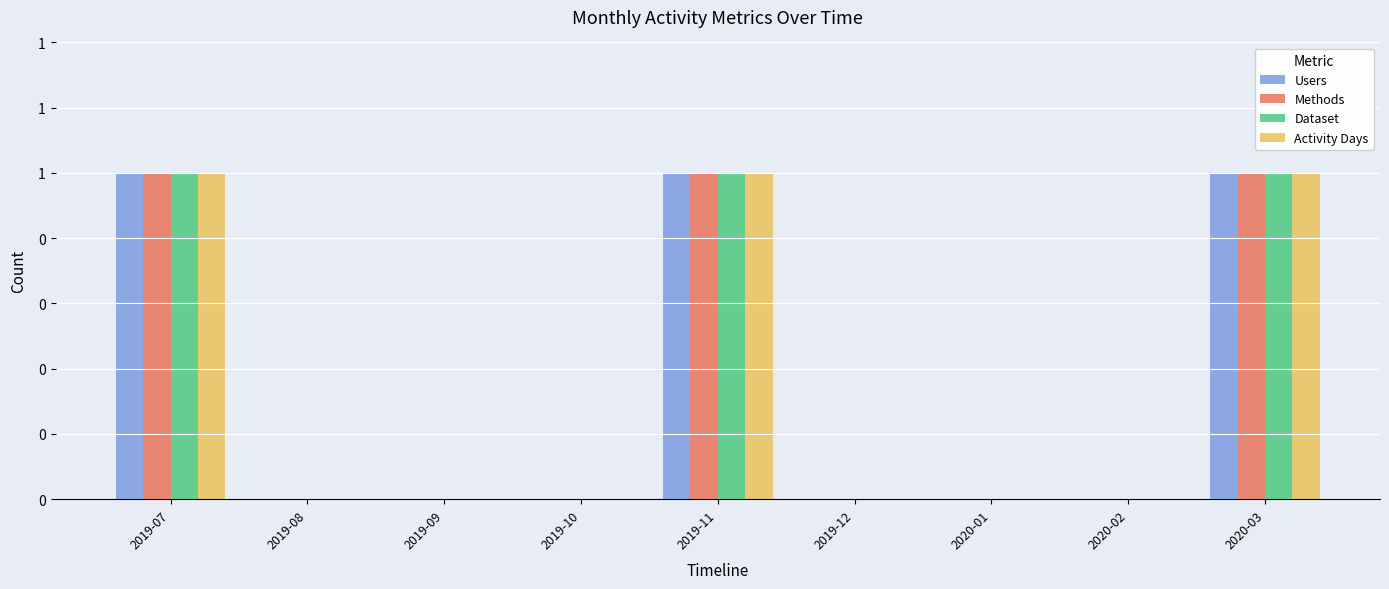

Reading right to left, list all the values displayed in this chart.

Users: 2020-03=1	2020-02=0	2020-01=0	2019-12=0	2019-11=1	2019-10=0	2019-09=0	2019-08=0	2019-07=1
Methods: 2020-03=1	2020-02=0	2020-01=0	2019-12=0	2019-11=1	2019-10=0	2019-09=0	2019-08=0	2019-07=1
Dataset: 2020-03=1	2020-02=0	2020-01=0	2019-12=0	2019-11=1	2019-10=0	2019-09=0	2019-08=0	2019-07=1
Activity Days: 2020-03=1	2020-02=0	2020-01=0	2019-12=0	2019-11=1	2019-10=0	2019-09=0	2019-08=0	2019-07=1